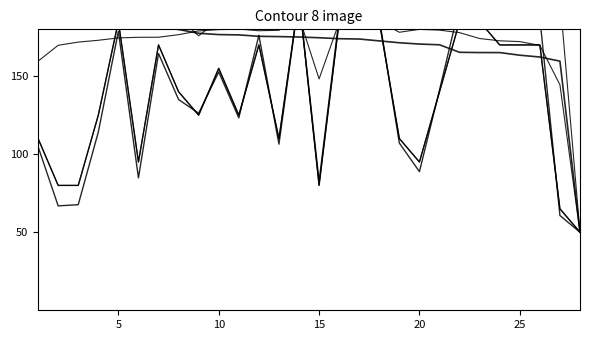

How many values in the Total Laps series are below 140?

13